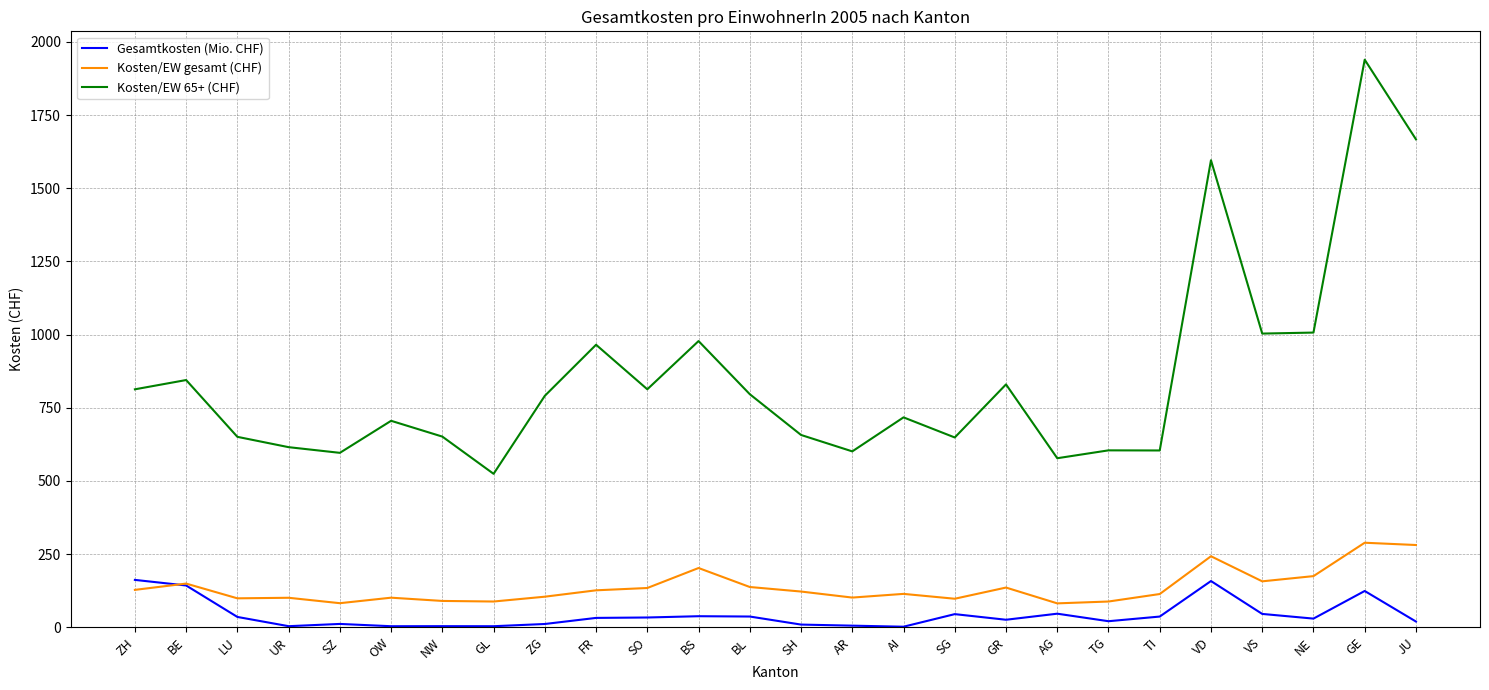

At which label does Gesamtkosten (Mio. CHF) first exceed 31?

ZH